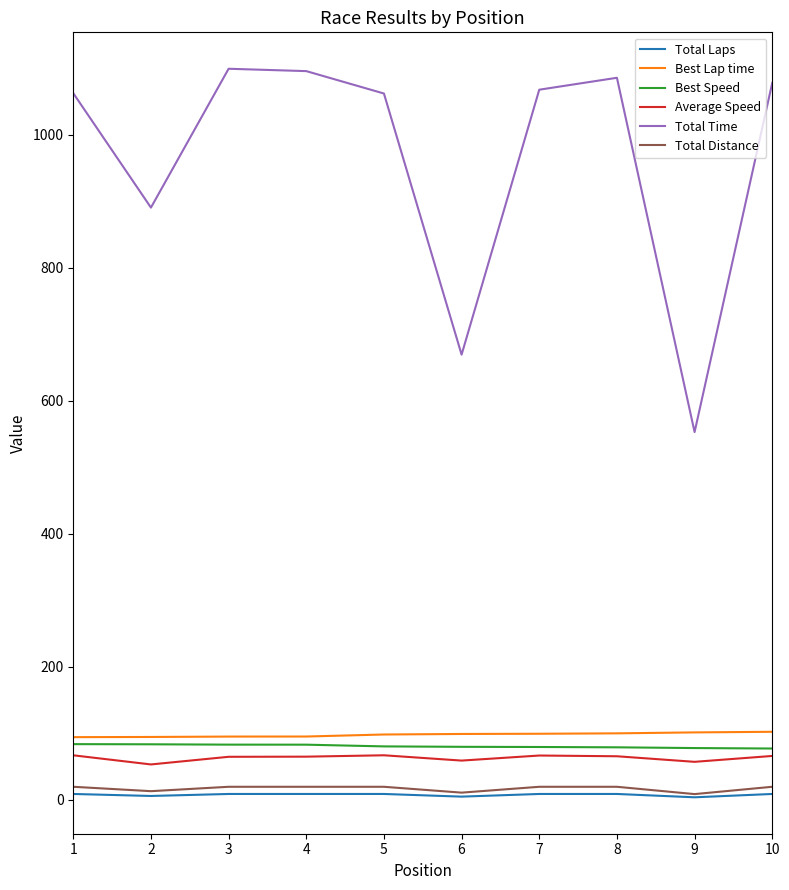

List the series in order of their peak value, highest first.

Total Time, Best Lap time, Best Speed, Average Speed, Total Distance, Total Laps